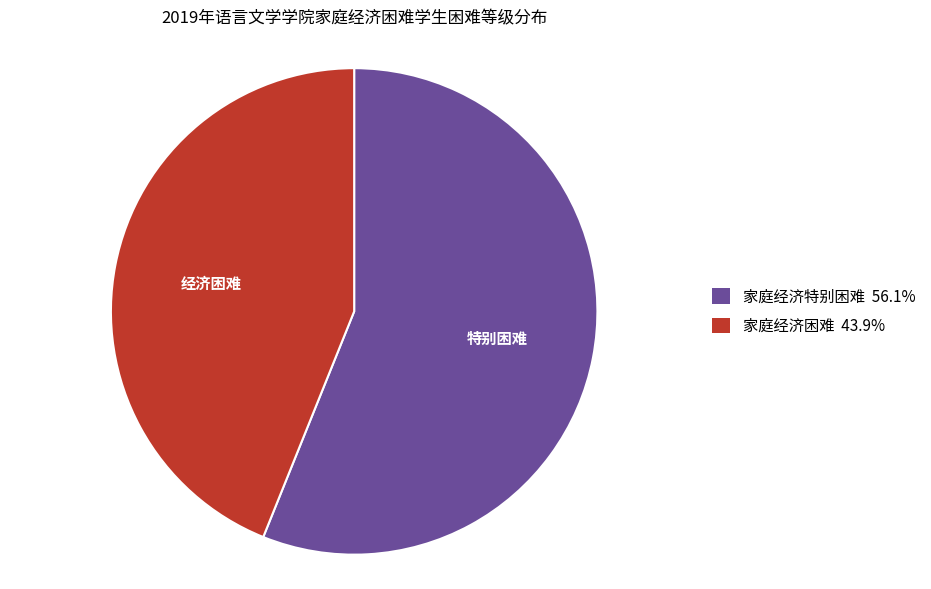

Do 家庭经济特别困难 56.1% and 家庭经济困难 43.9% together represent more than half of the pie?

Yes